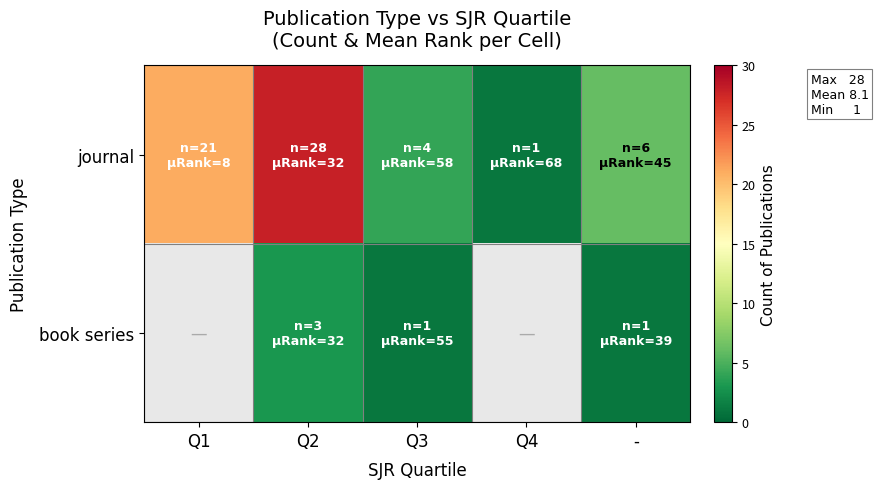

Rank the series by their average value, from lowest to highest.

book series, journal